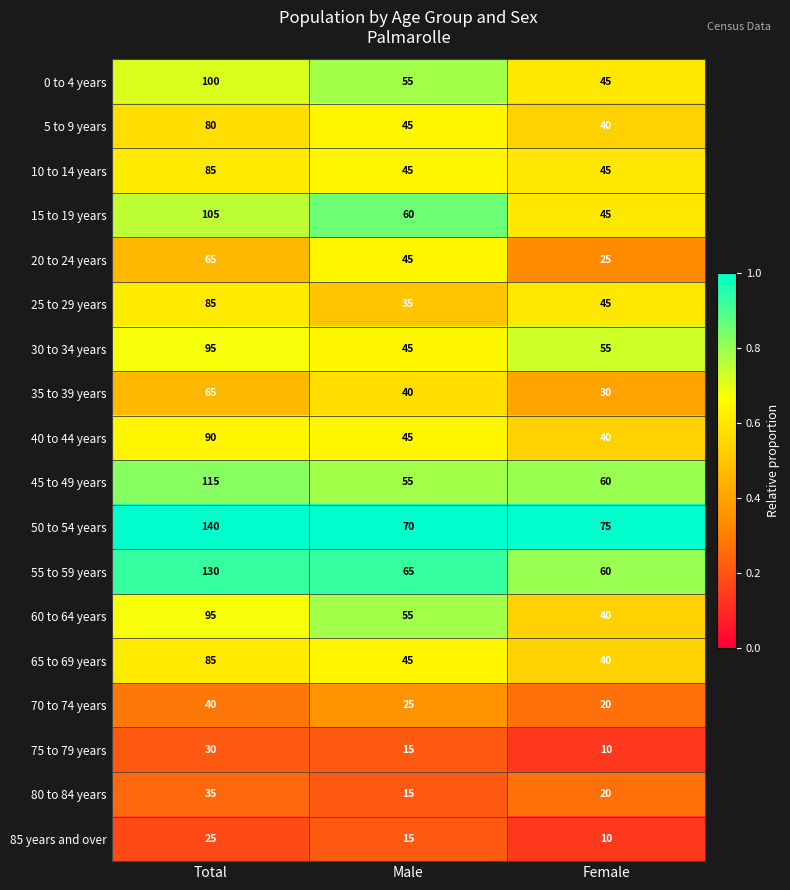

Is it true that 85 years and over equals 33 at Total?

False